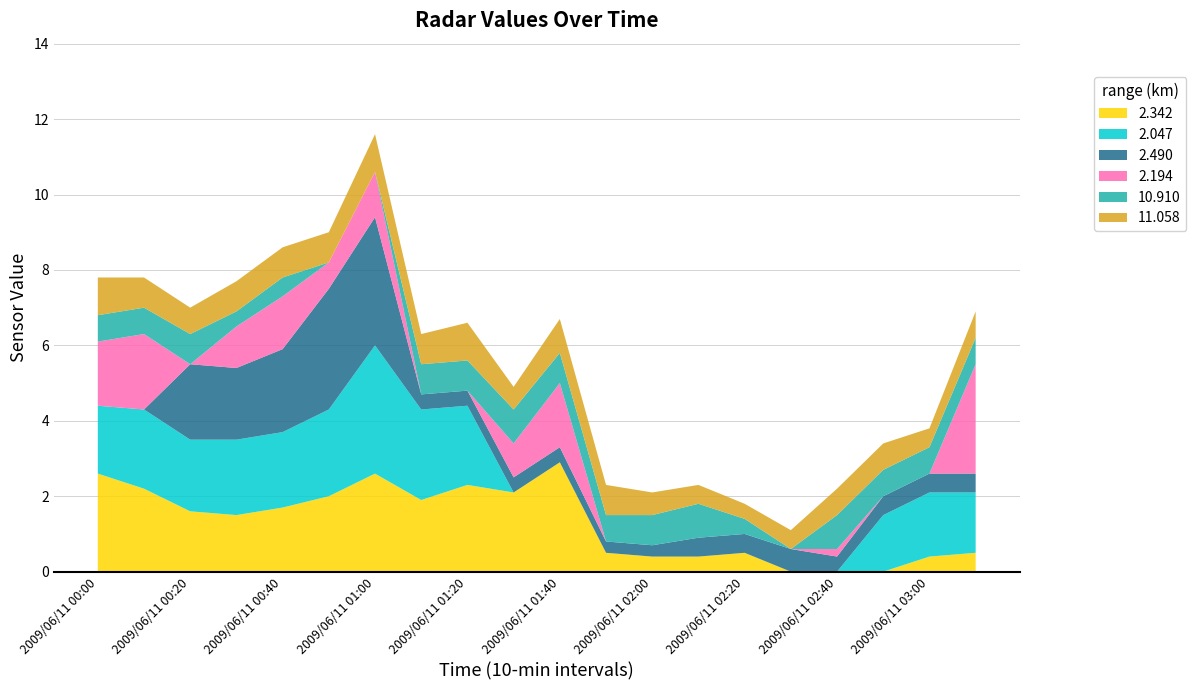

Reading right to left, extract all data points from this chart.

2.342: 0.5	0.4	0.0	0.0	0.0	0.5	0.4	0.4	0.5	2.9	2.1	2.3	1.9	2.6	2.0	1.7	1.5	1.6	2.2	2.6
2.047: 1.6	1.7	1.5	0.0	0.0	0.0	0.0	0.0	0.0	0.0	0.0	2.1	2.4	3.4	2.3	2.0	2.0	1.9	2.1	1.8
2.490: 0.5	0.5	0.5	0.4	0.6	0.5	0.5	0.3	0.3	0.4	0.4	0.4	0.4	3.4	3.2	2.2	1.9	2.0	0.0	0.0
2.194: 2.9	0.0	0.0	0.2	0.0	0.0	0.0	0.0	0.0	1.7	0.9	0.0	0.0	1.2	0.7	1.4	1.1	0.0	2.0	1.7
10.910: 0.7	0.7	0.7	0.9	0.0	0.4	0.9	0.8	0.7	0.8	0.9	0.8	0.8	0.0	0.0	0.5	0.4	0.8	0.7	0.7
11.058: 0.7	0.5	0.7	0.7	0.5	0.4	0.5	0.6	0.8	0.9	0.6	1.0	0.8	1.0	0.8	0.8	0.8	0.7	0.8	1.0